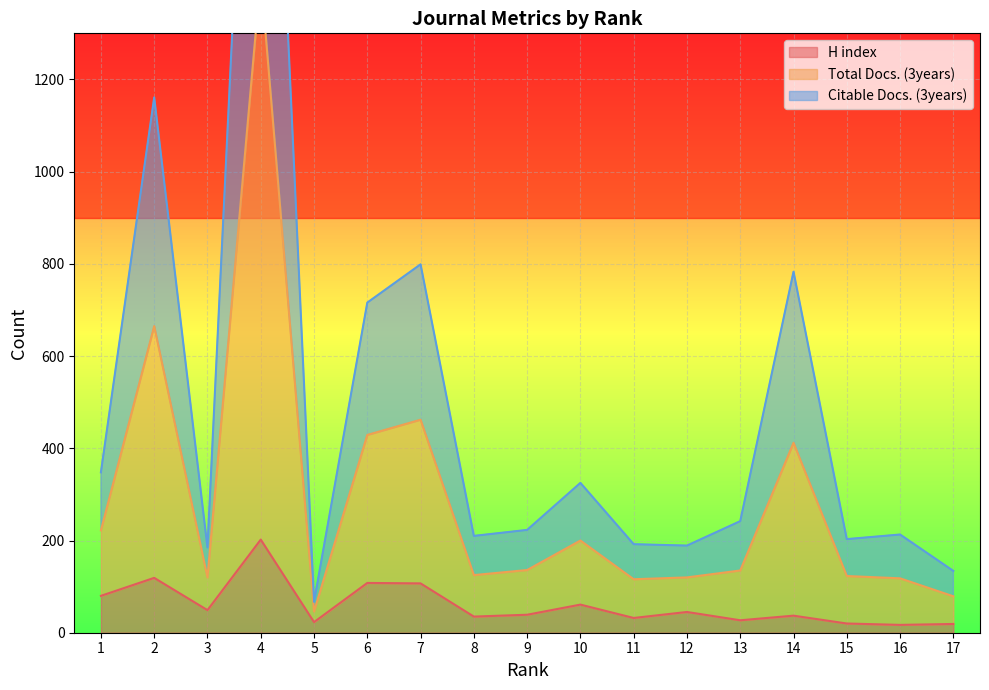

The Citable Docs. (3years) series shows 135 at 13. True or false?

True